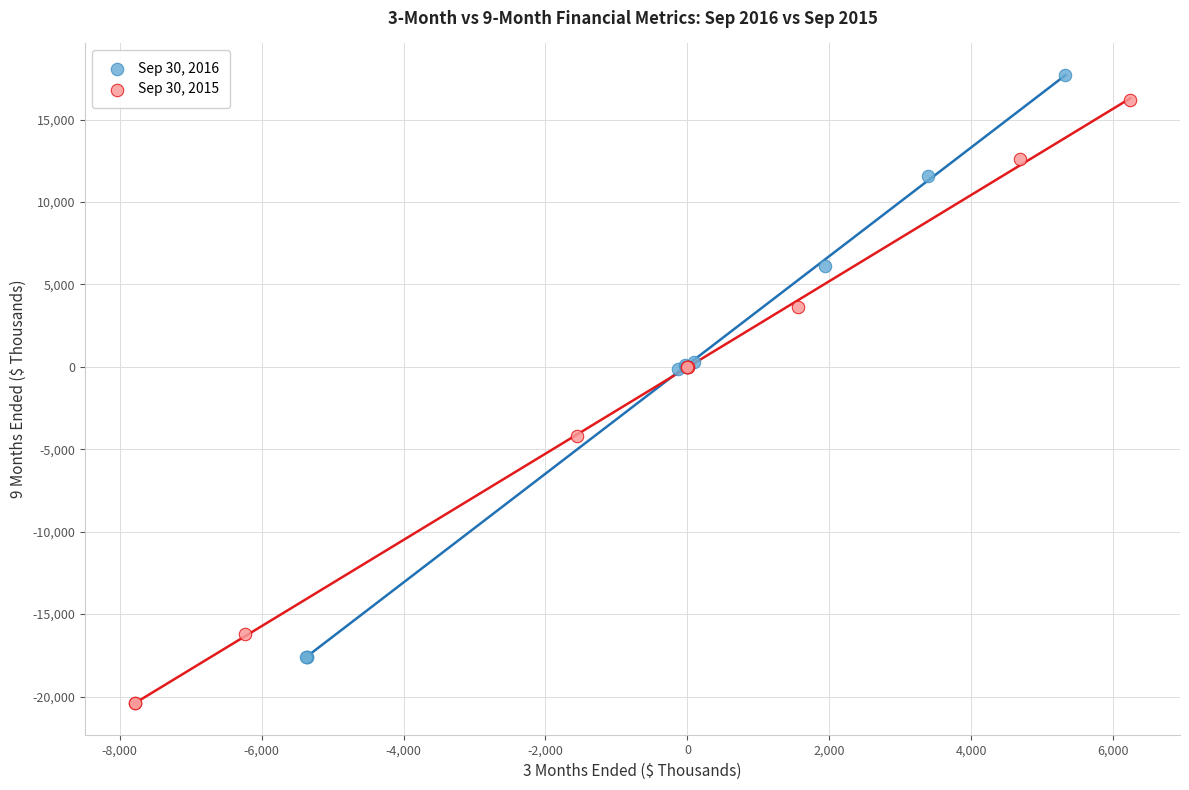

Which series contains the lowest Y value?

Sep 30, 2015